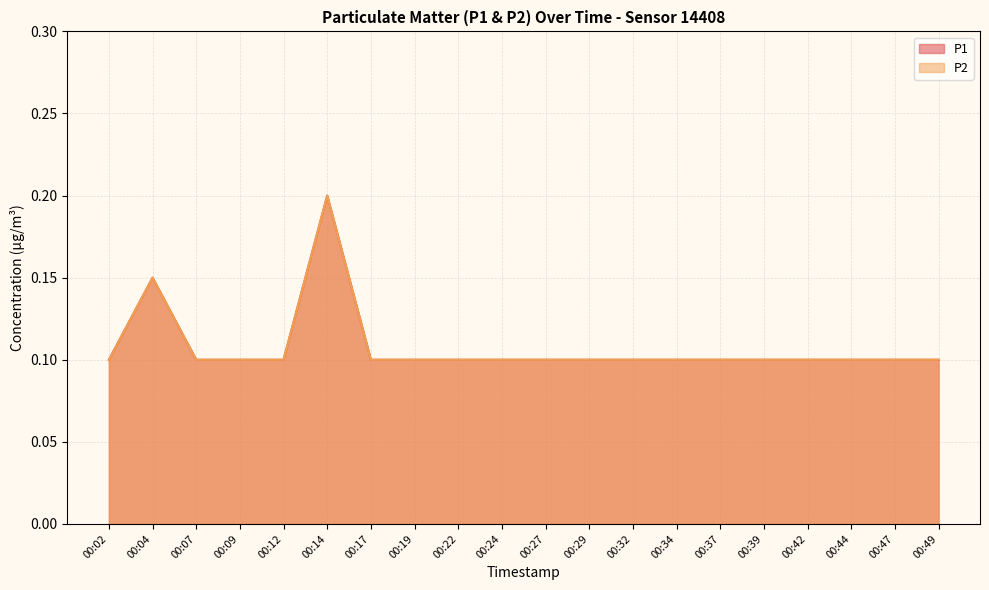

What is the difference between the maximum and minimum values in the P2 series?

0.1